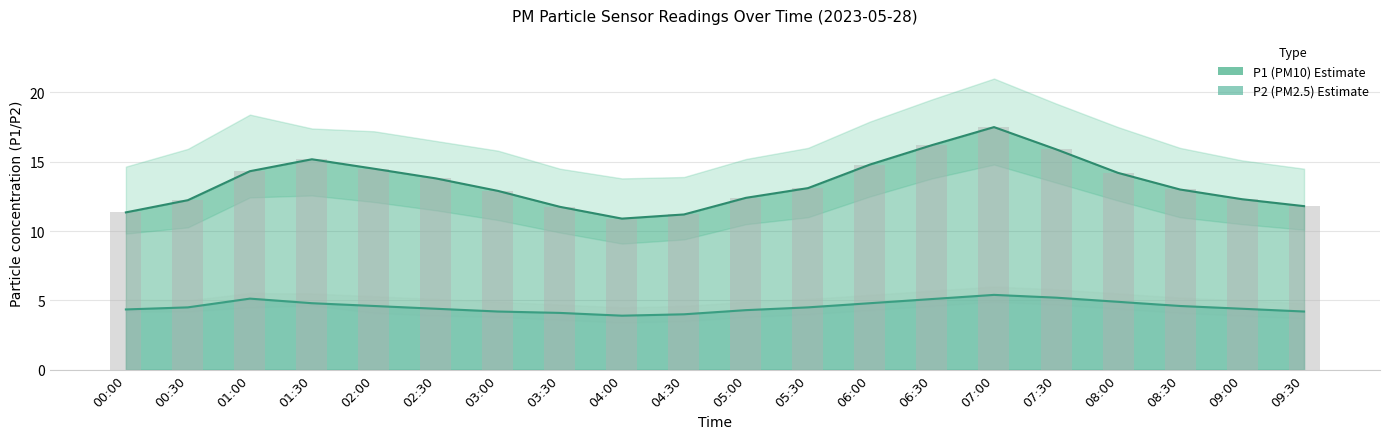

What is the difference between the second highest and second lowest values in the P1_lower series?

5.0